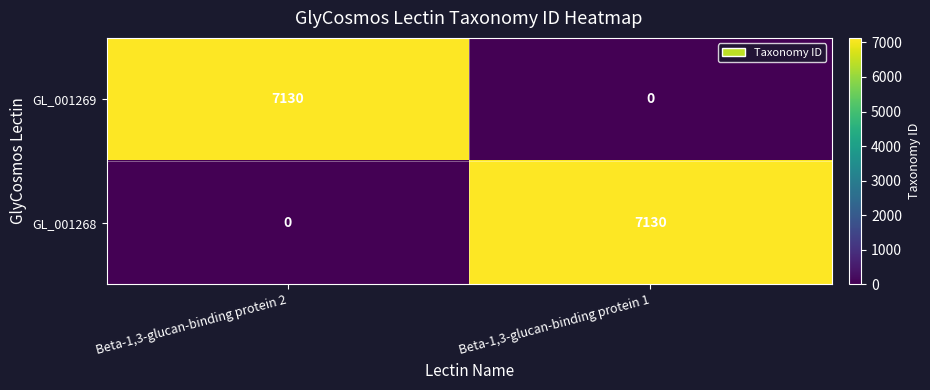

What is the difference between the GL_001269 values at Beta-1,3-glucan-binding protein 2 and Beta-1,3-glucan-binding protein 1?

7130